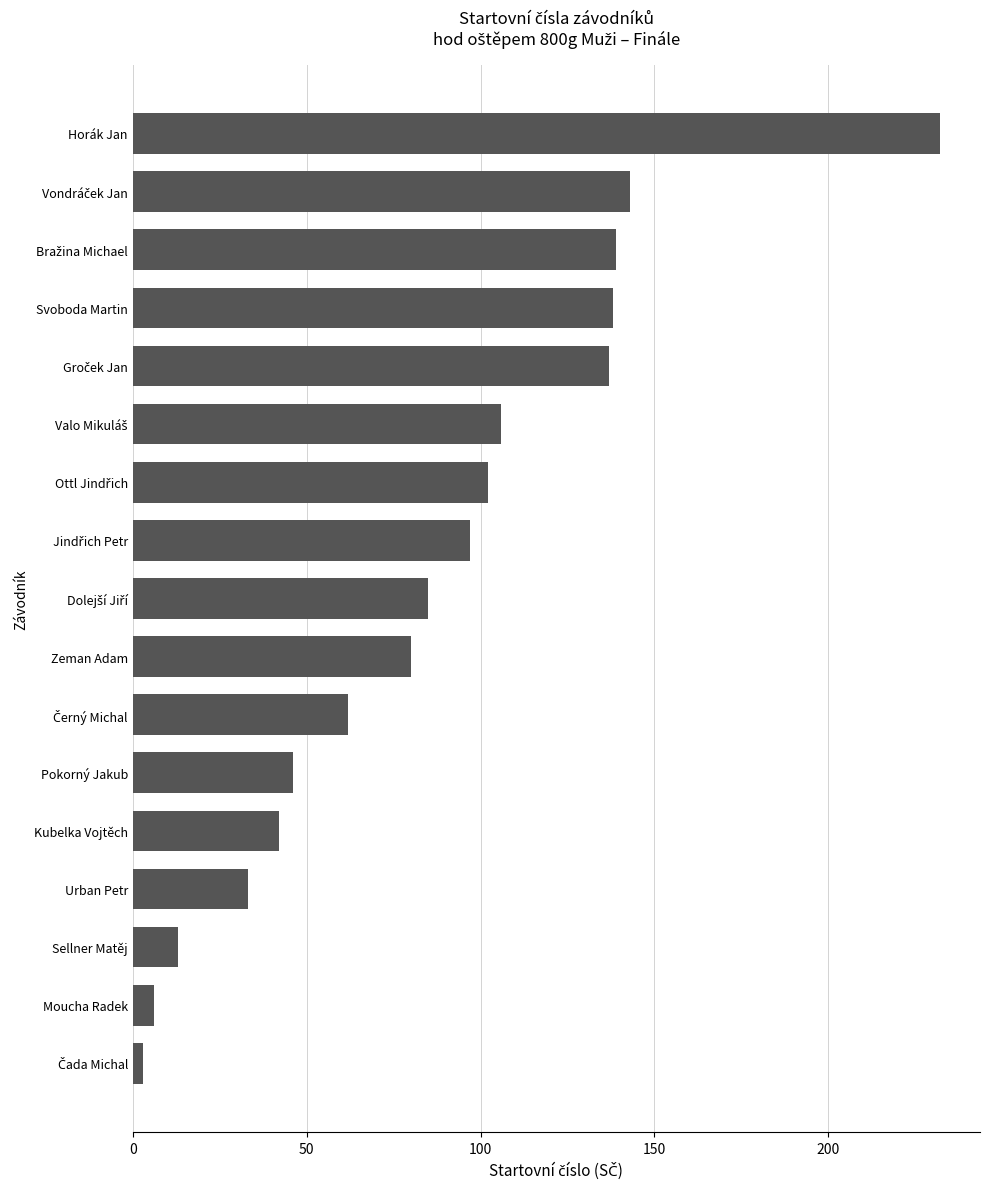

Count the number of categories in the chart.

17